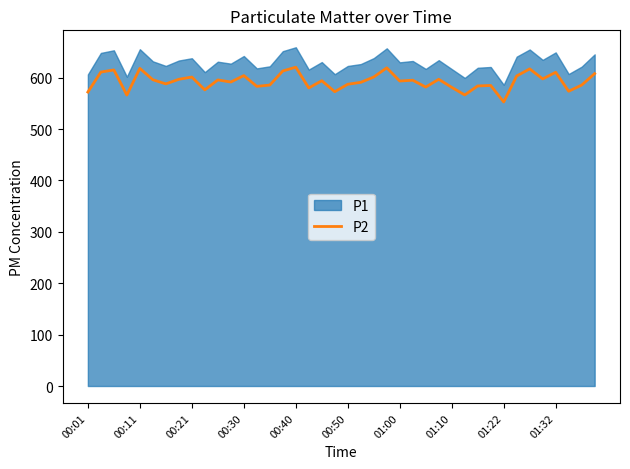

What is the difference between the maximum and second lowest values?

54.2